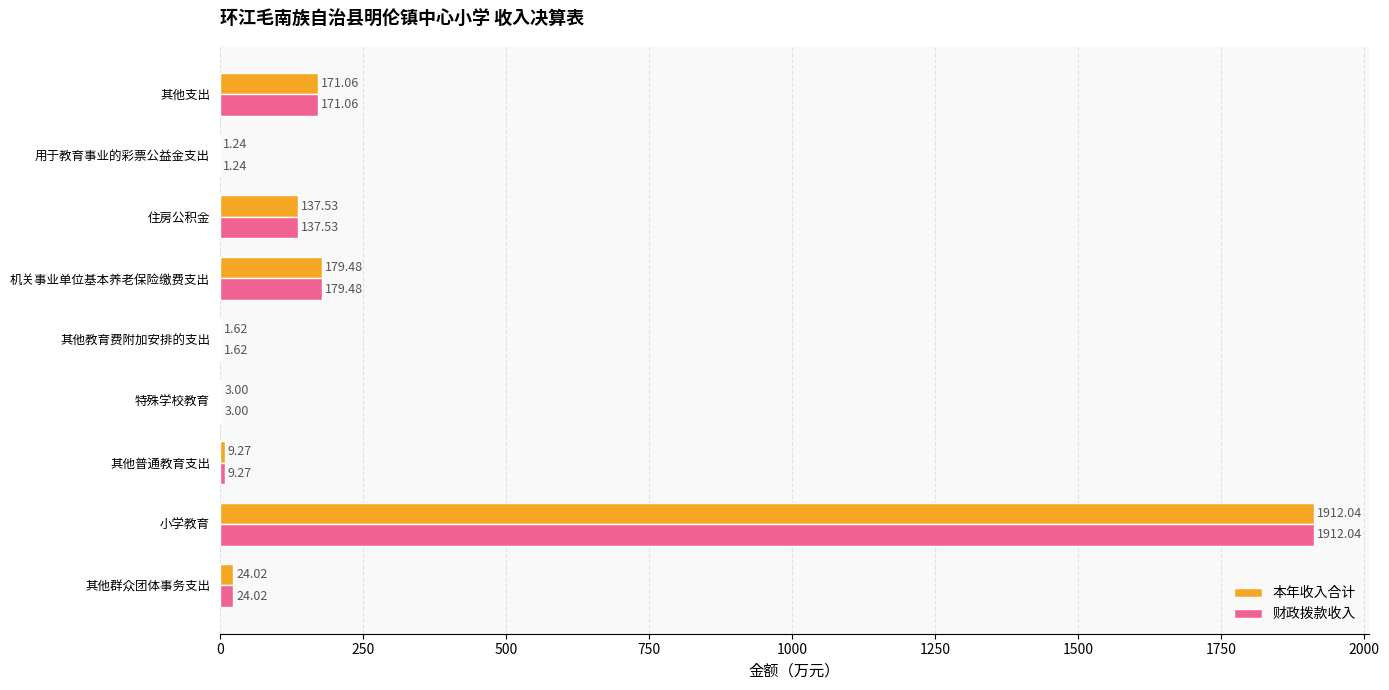

Which category has the highest value in the 财政拨款收入 series?

小学教育